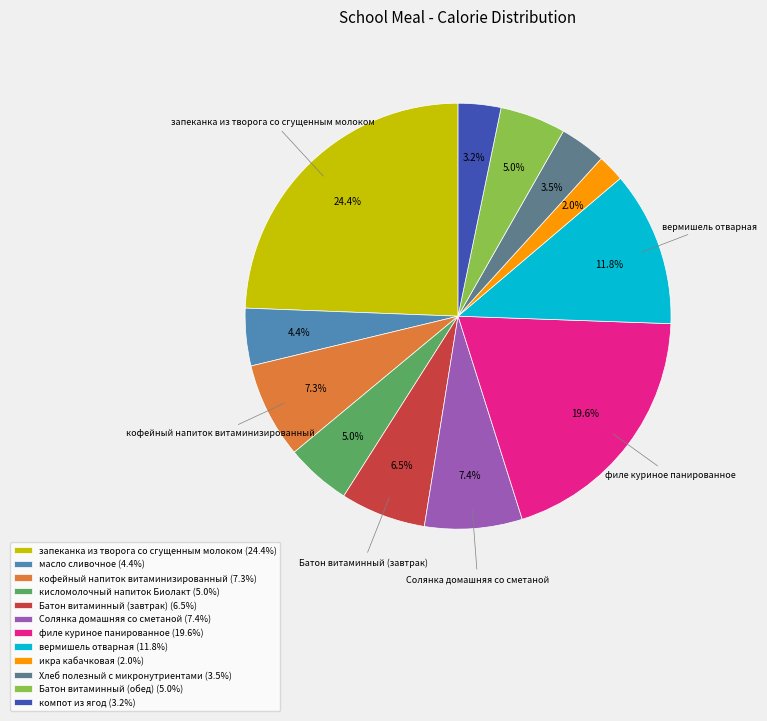

To the nearest percent, what percentage of the pie is кисломолочный напиток Биолакт?

5%